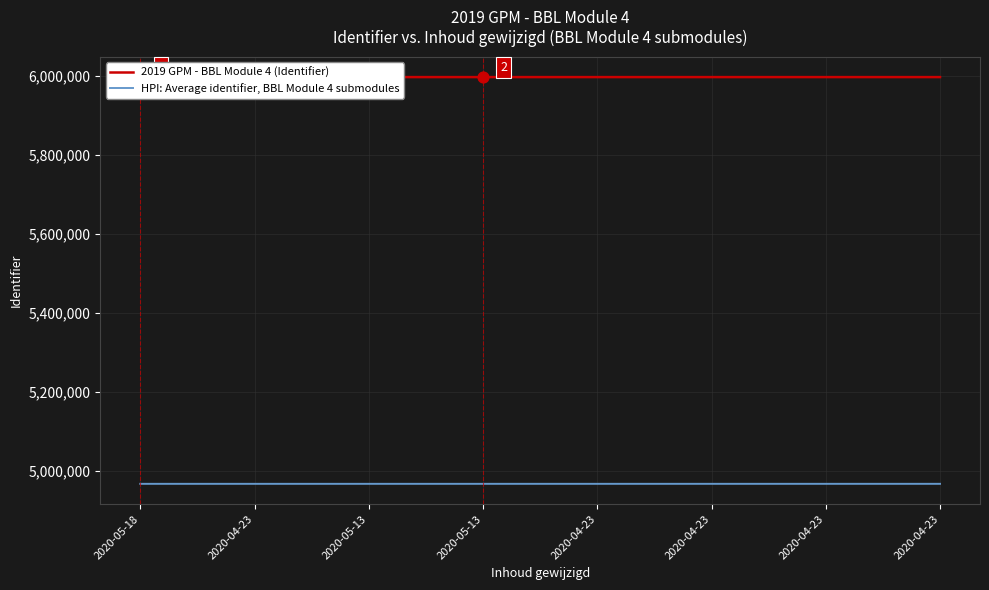

Which series has the widest spread of Y values?

2019 GPM - BBL Module 4 (Identifier)